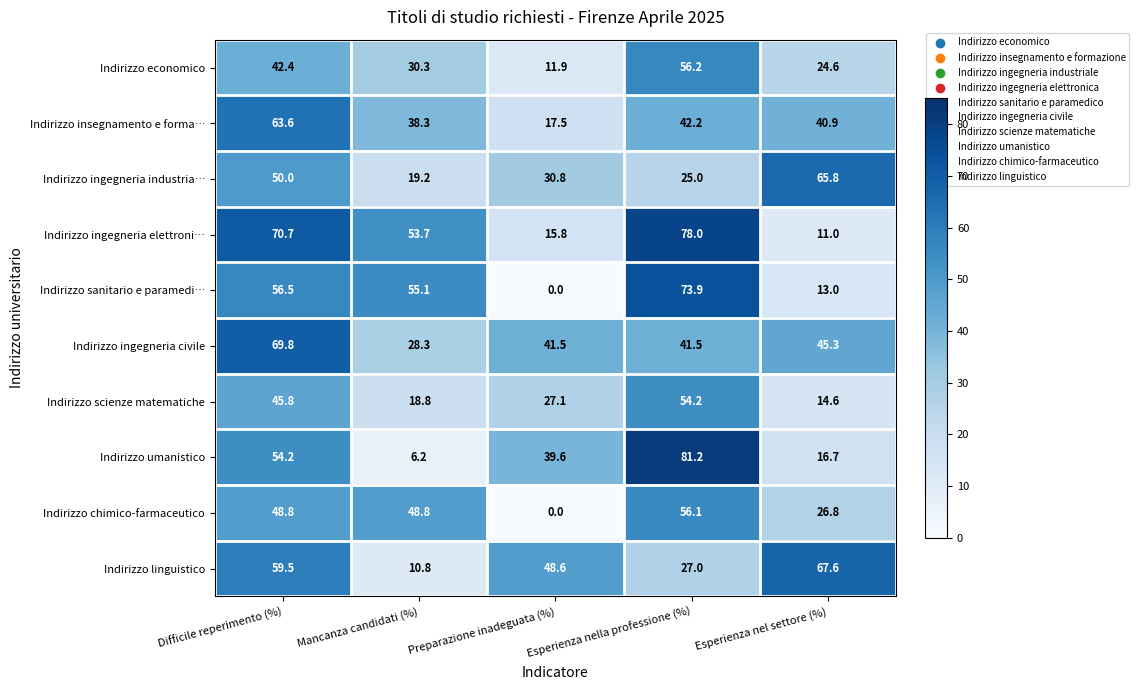

What is the greatest value displayed?

81.2